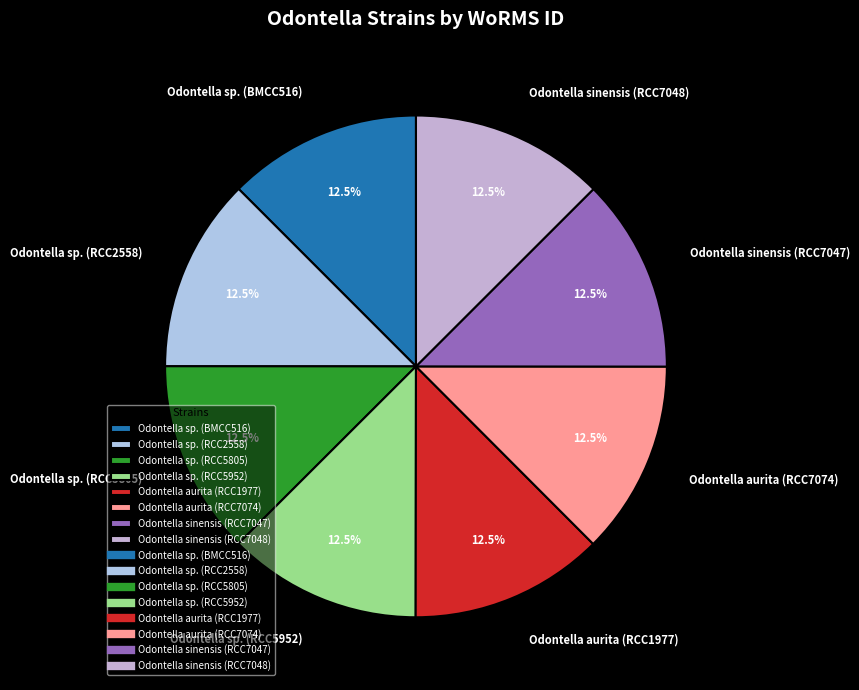

To the nearest percent, what is the combined percentage of Odontella sp. (RCC2558) and Odontella sp. (BMCC516)?

25%